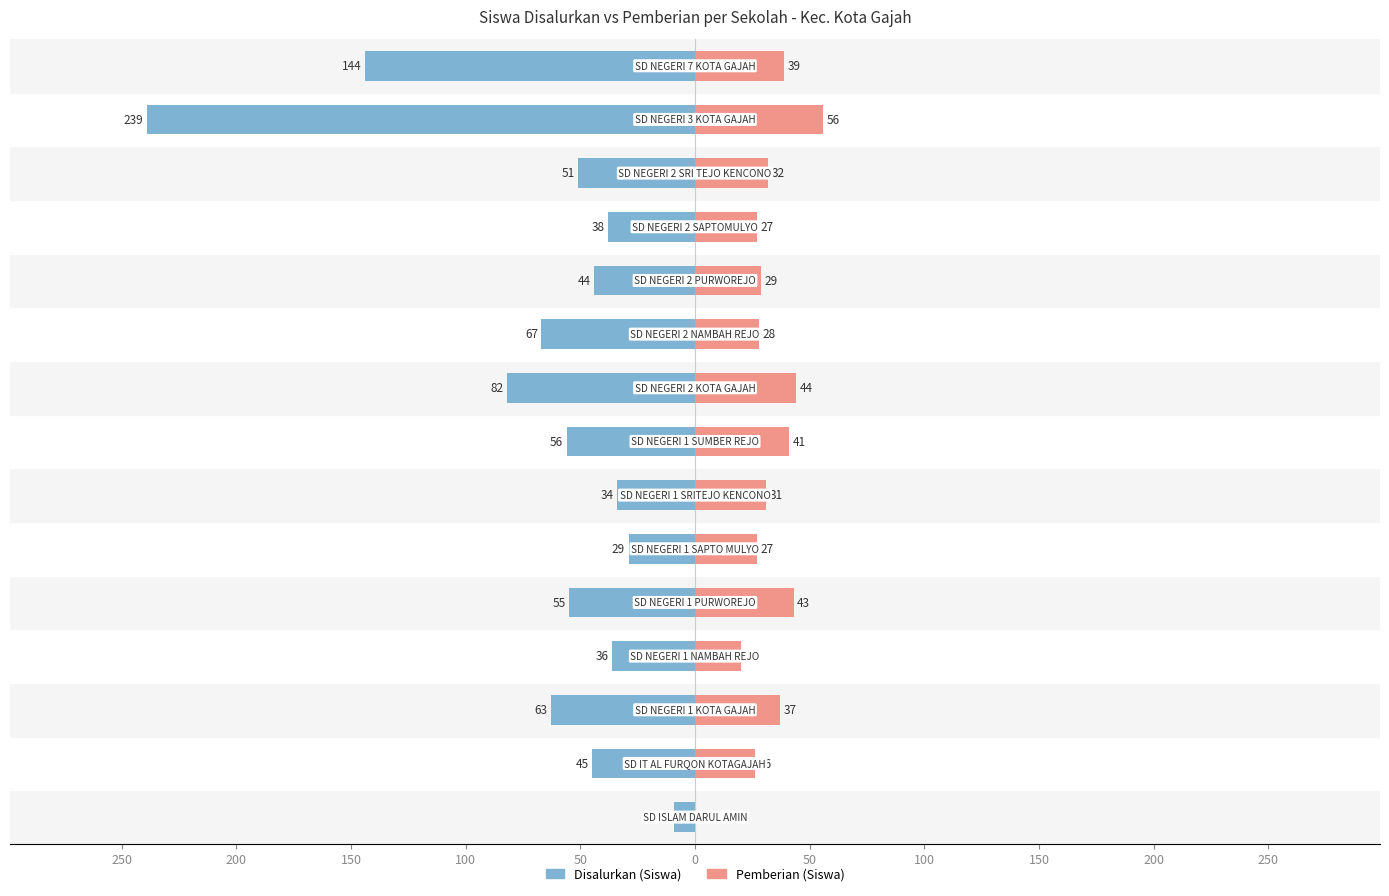

Is the value of Disalurkan (Siswa) at 100 greater than the value of Pemberian (Siswa) at 250?

No